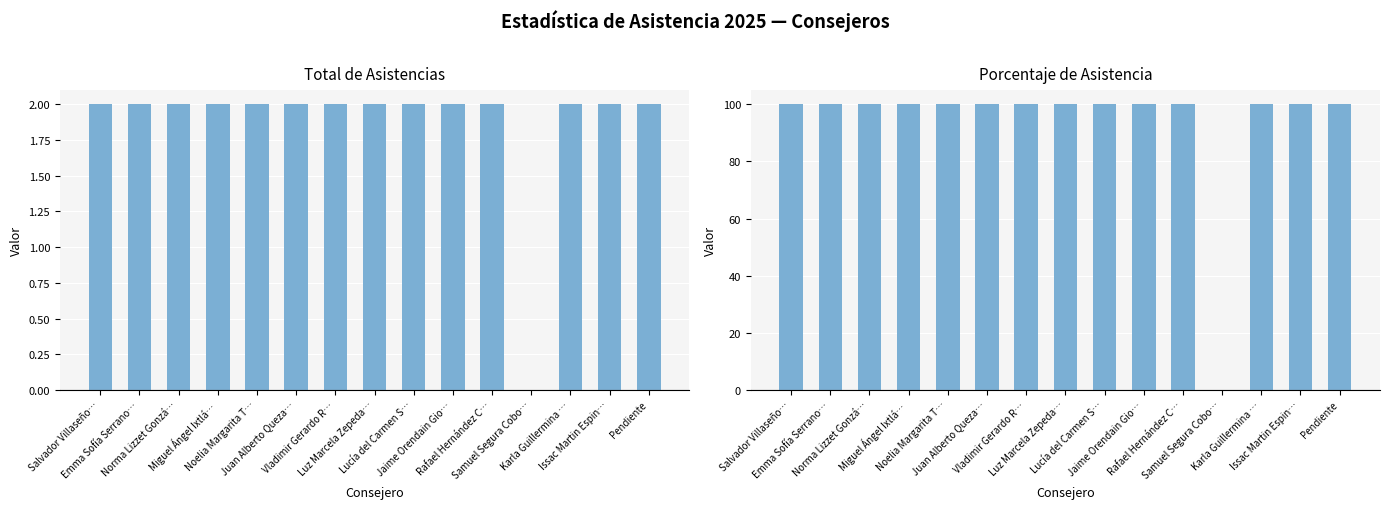

What is the average value of the Porcentaje de Asistencia series?

93